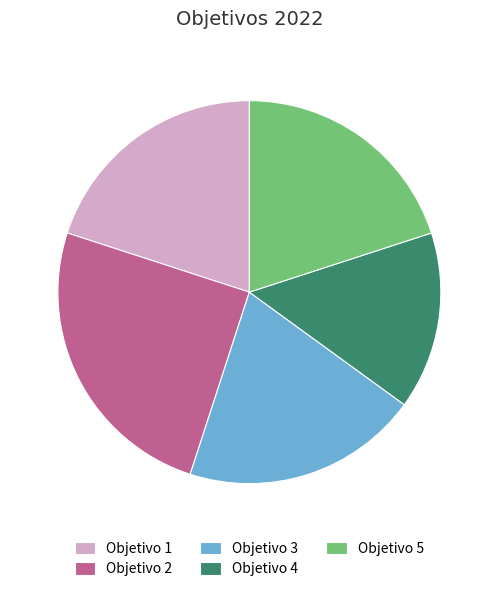

How many segments does this pie chart have?

5